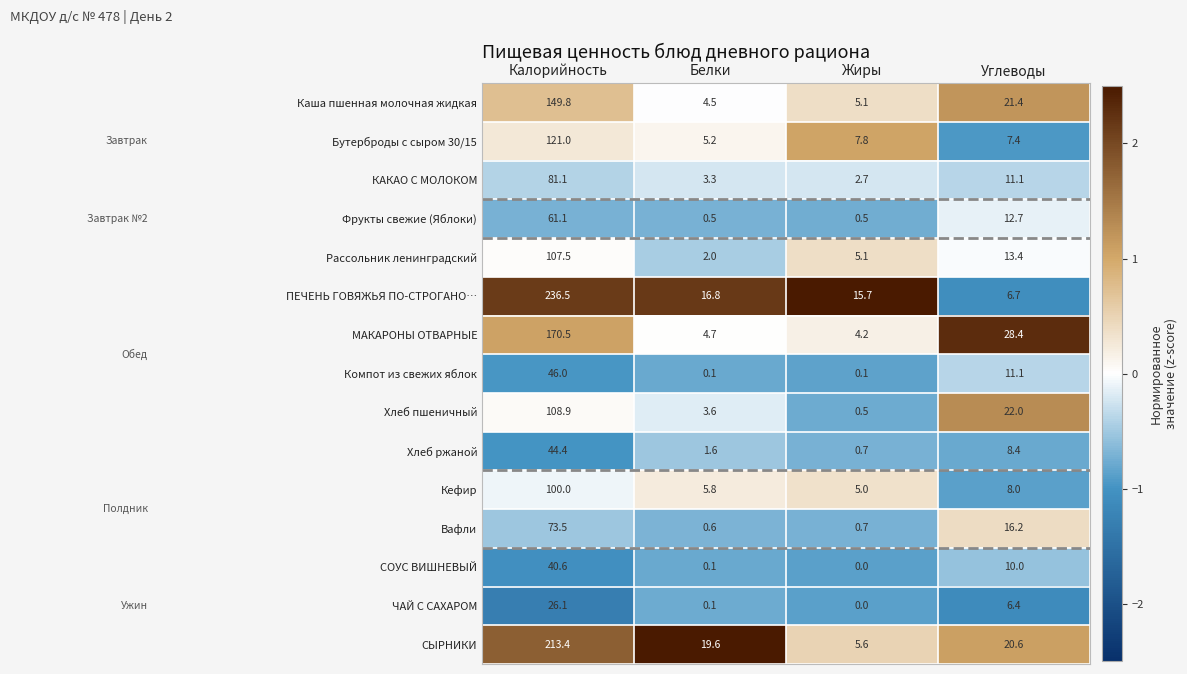

Where is ПЕЧЕНЬ ГОВЯЖЬЯ ПО-СТРОГАНО… nearest to the value 121?

Белки